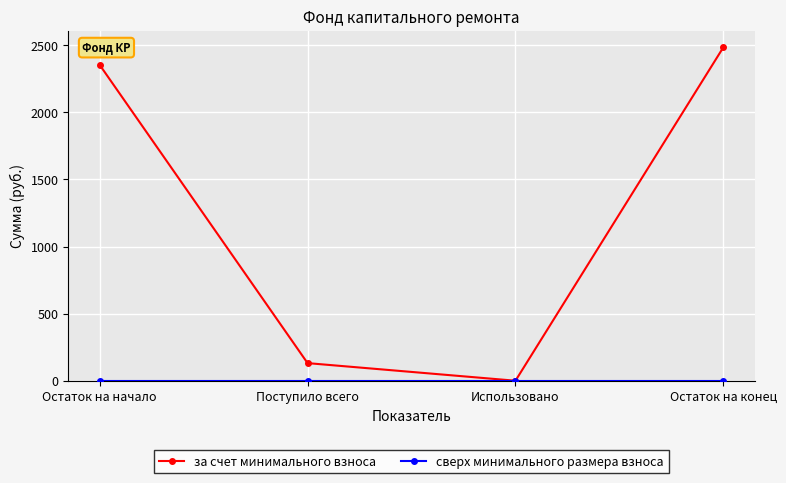

What is the label of the 3rd point from the right?

Поступило всего